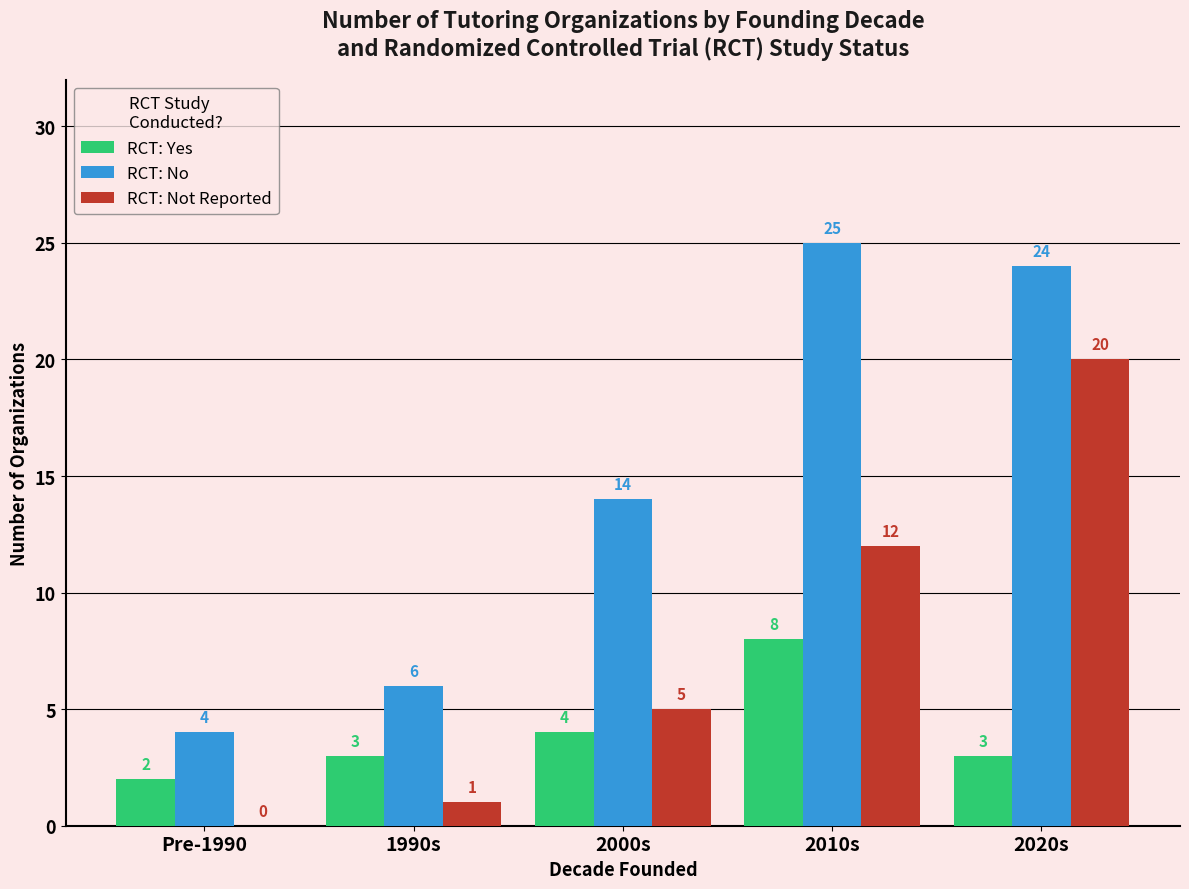

Where is RCT: Not Reported nearest to the value 10?

2010s